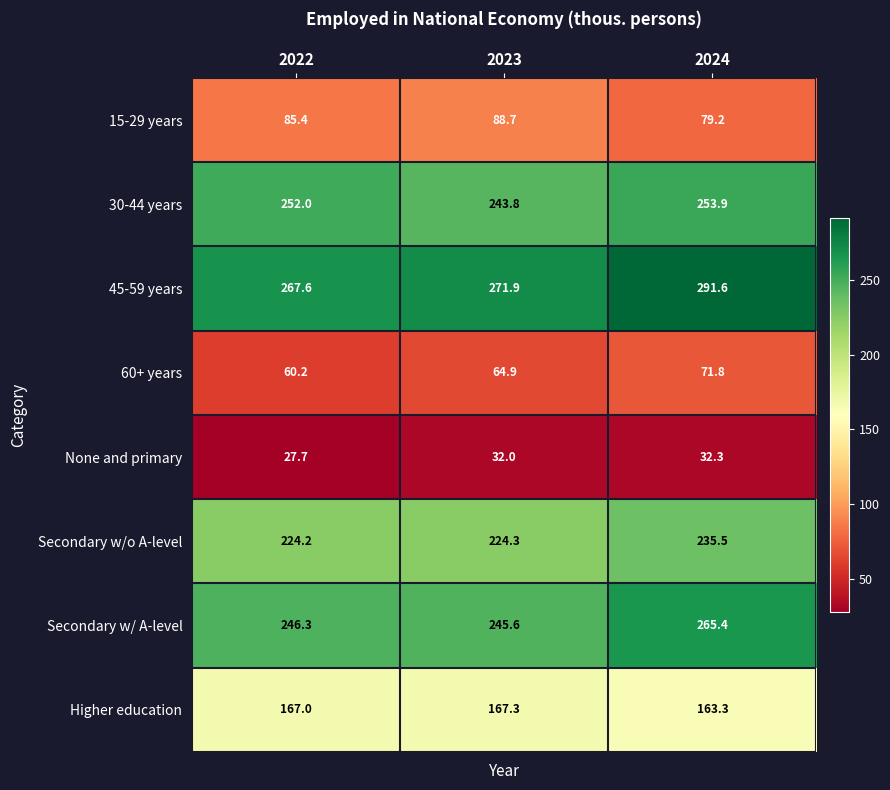

Count the number of categories in the chart.

3